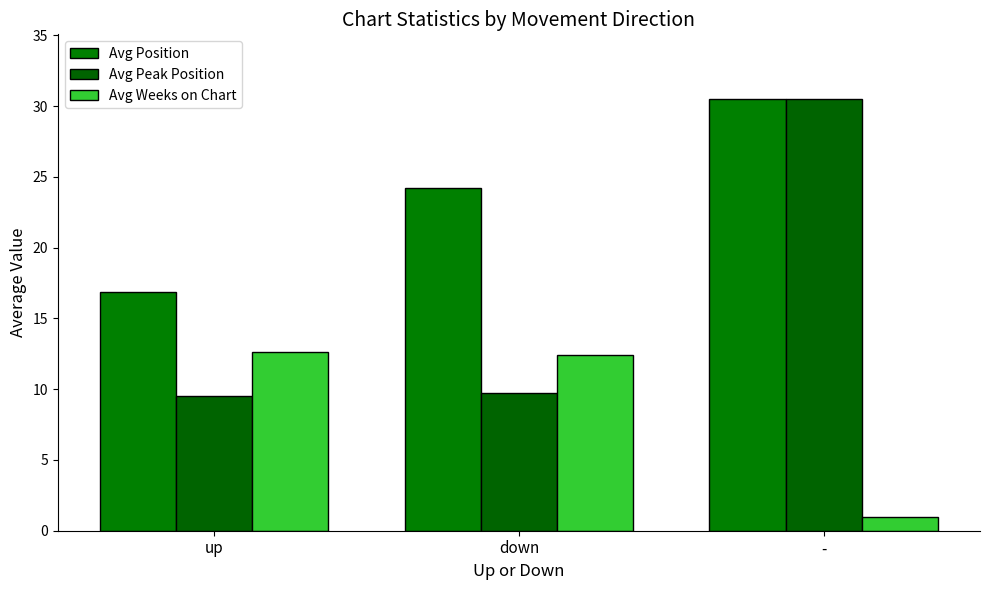

Which series has the largest total across all categories?

Avg Position